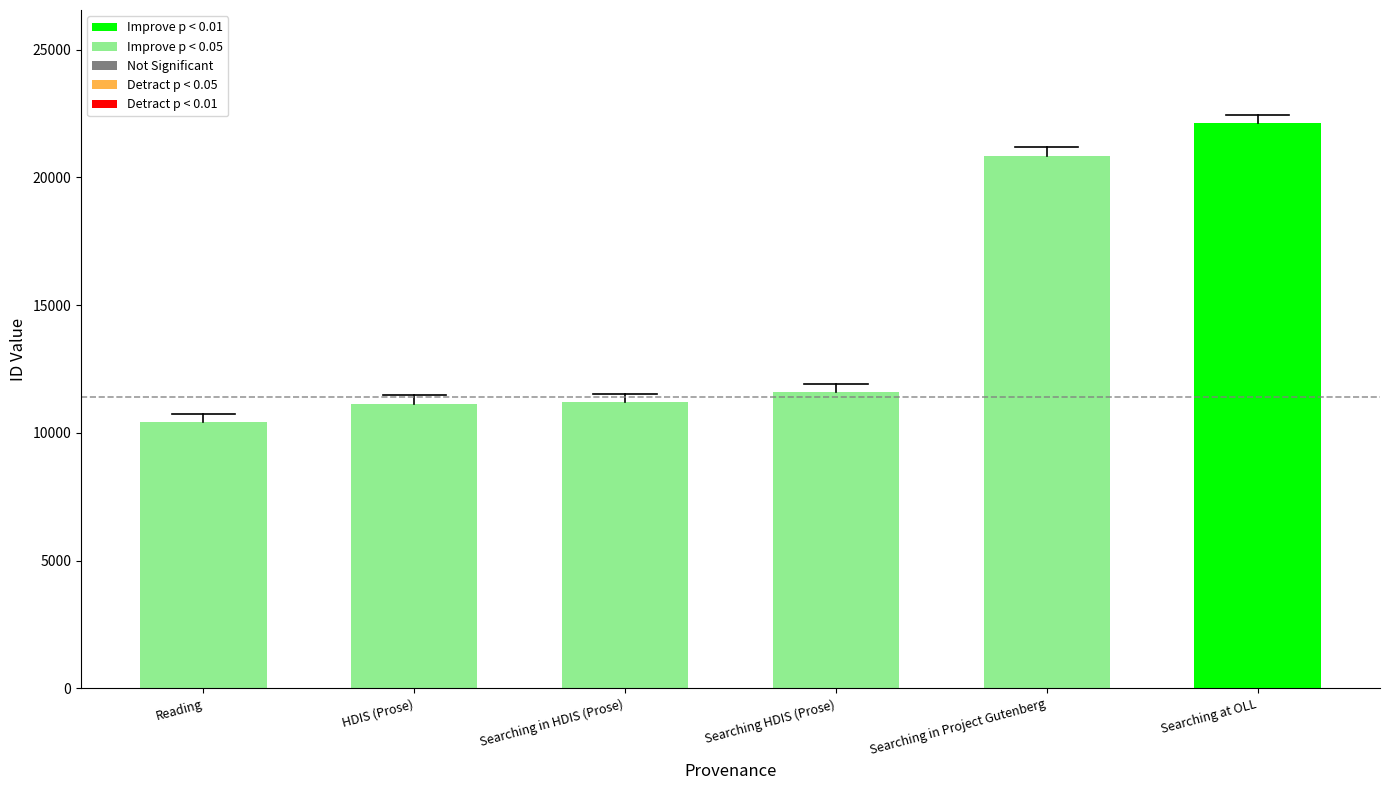

Which category has the highest value across all series?

Searching at OLL